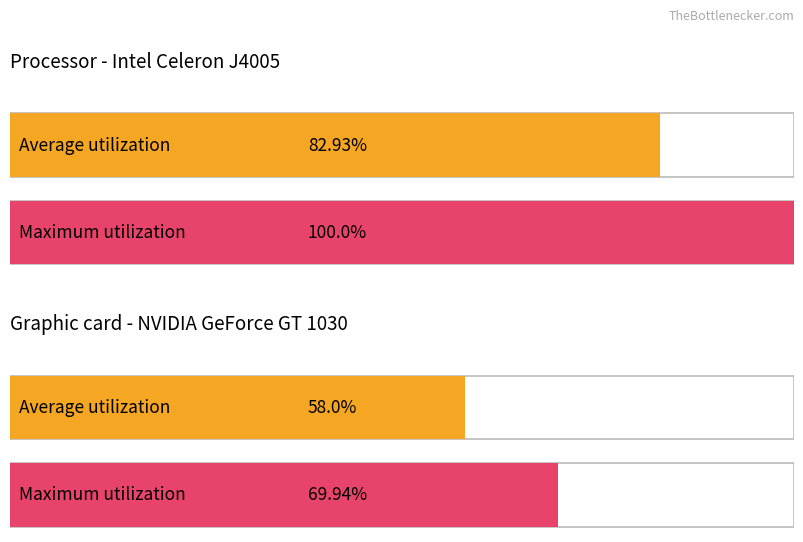

List the series in order of their overall mean, lowest first.

Average utilization, Maximum utilization